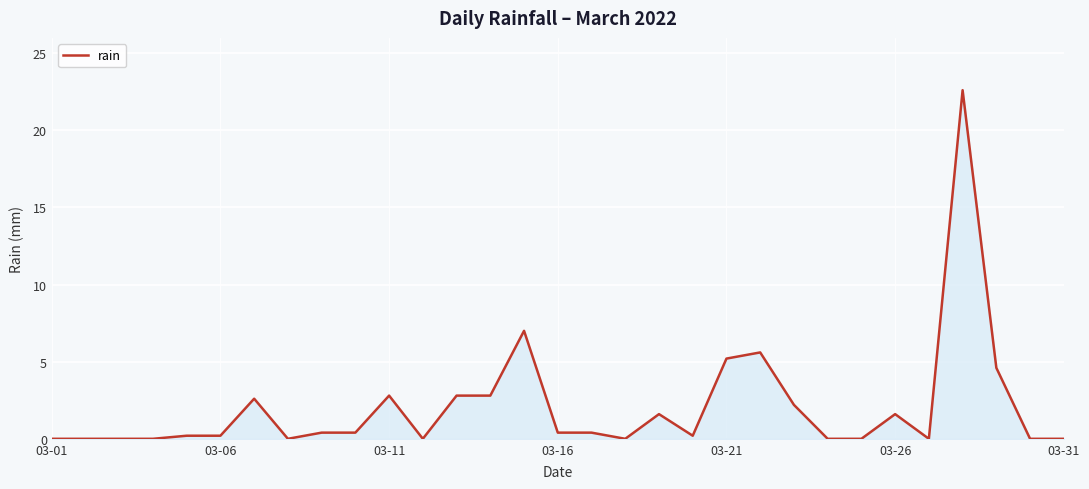

What is the greatest value displayed?

22.6